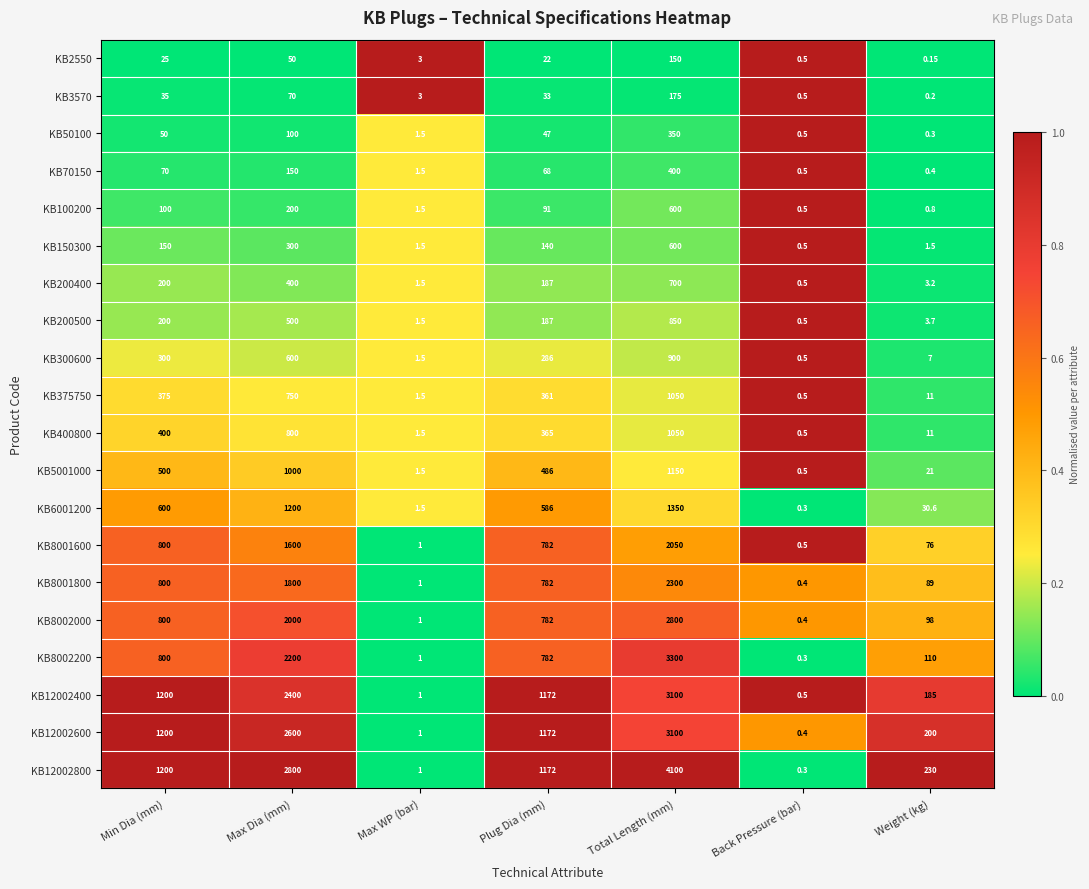

At which category is the sum across all series the highest?

Total Length (mm)